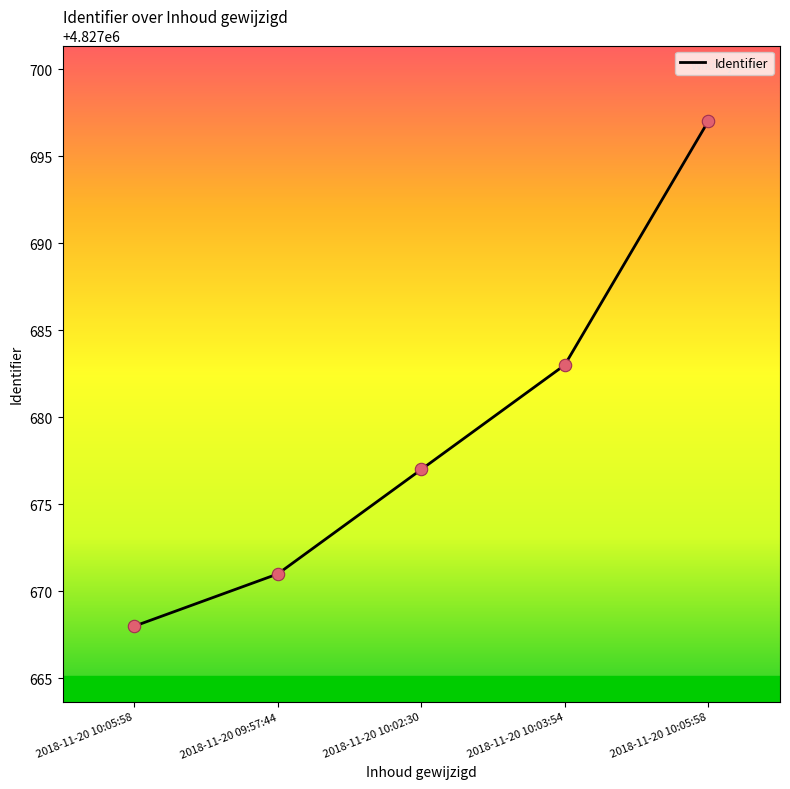

What is the ratio of the value at 2018-11-20 10:05:58 to the value at 2018-11-20 09:57:44?

1.0